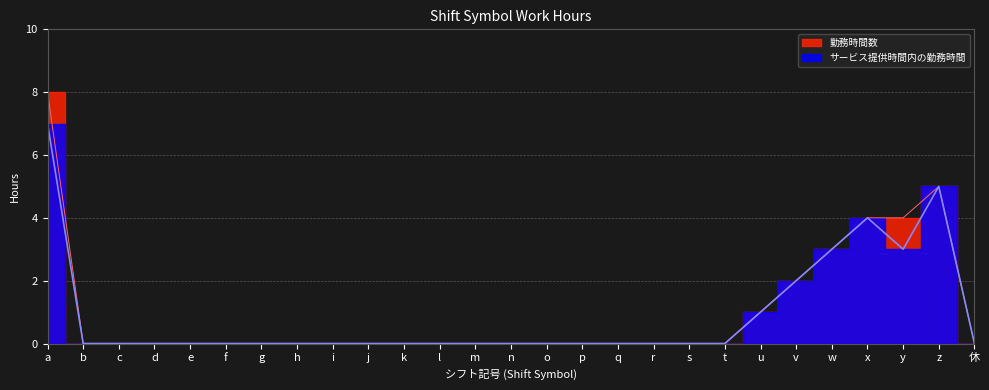

How many categories are shown in the chart?

27